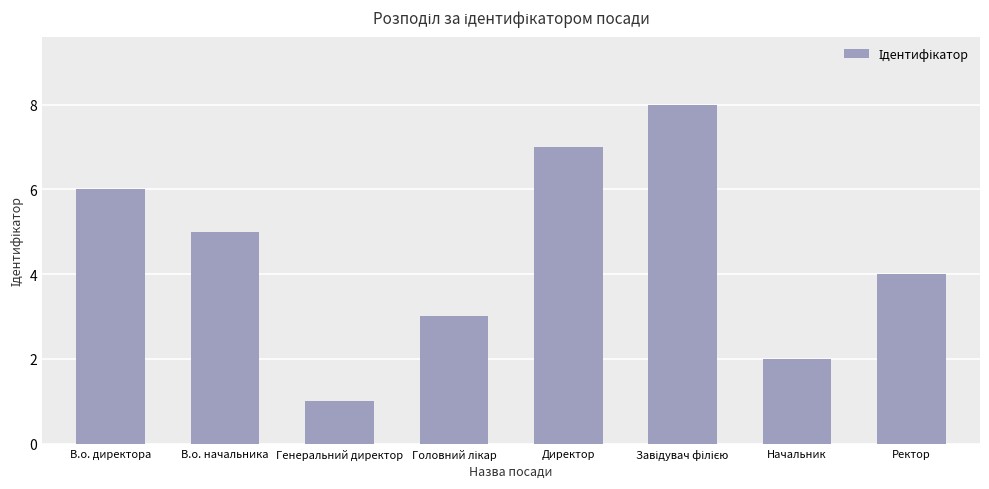

Between Начальник and В.о. начальника, which is larger?

В.о. начальника